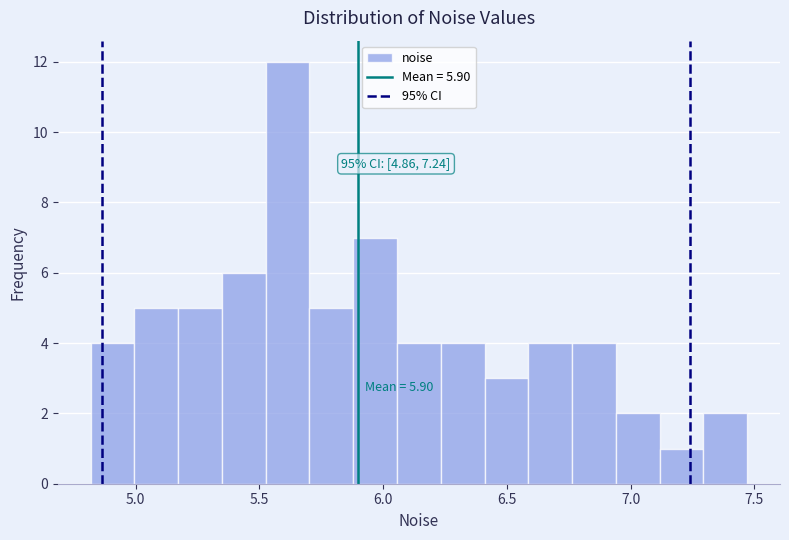

Around what value on the x-axis is the tallest bar? Give the approximate position of its centre, as read against the axis.

5.60